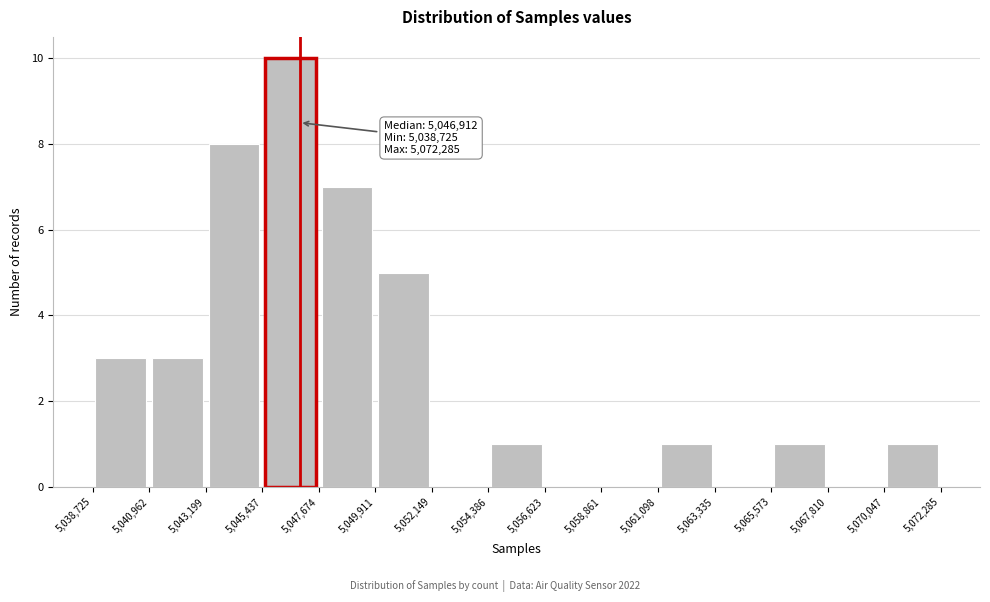

Which range on the x-axis has the tallest bar?

5,045,437 to 5,047,674